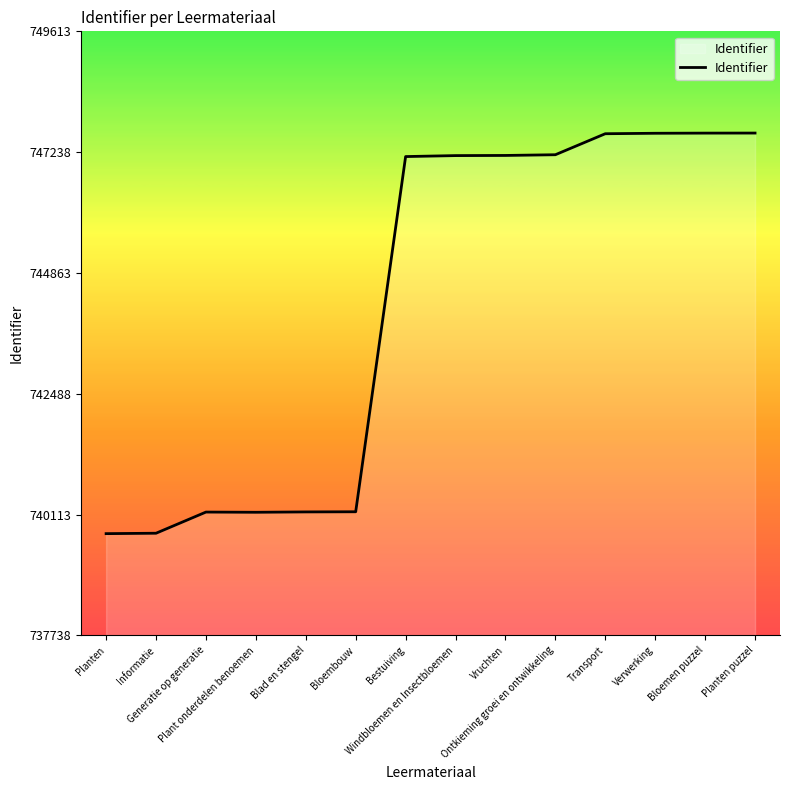

What is the change in value from Bloembouw to Bestuiving?

+6983